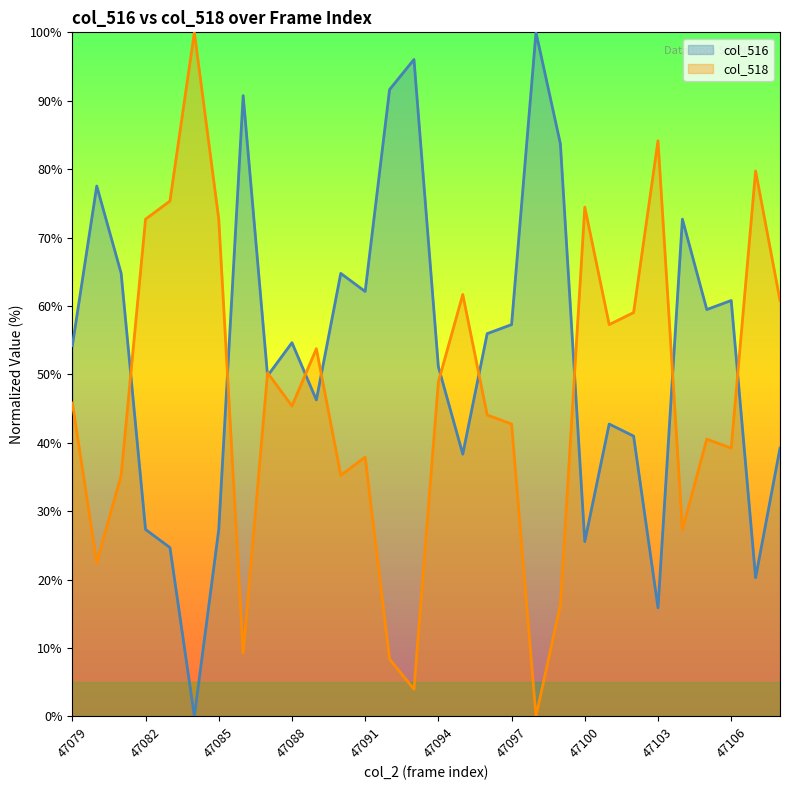

Where do col_516 and col_518 first cross each other?

47081 and 47082